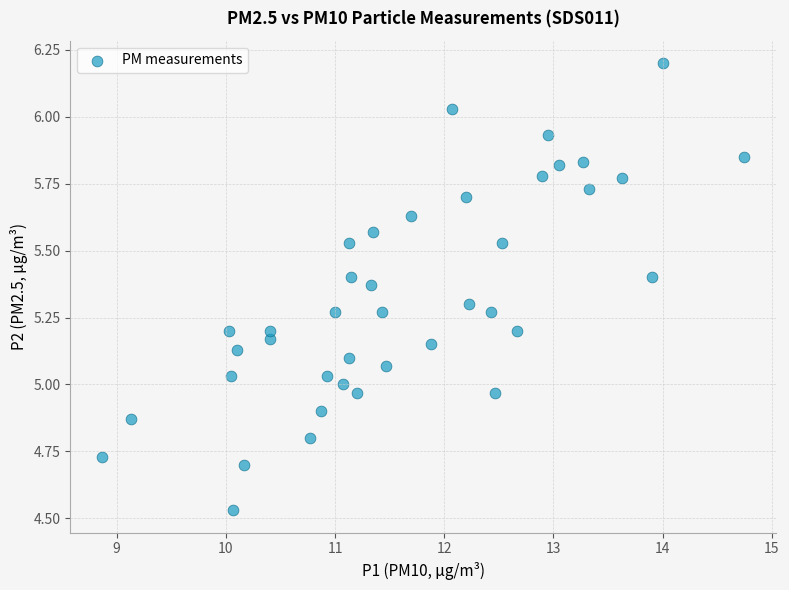

What is the range of Y values (max minus min)?

1.7